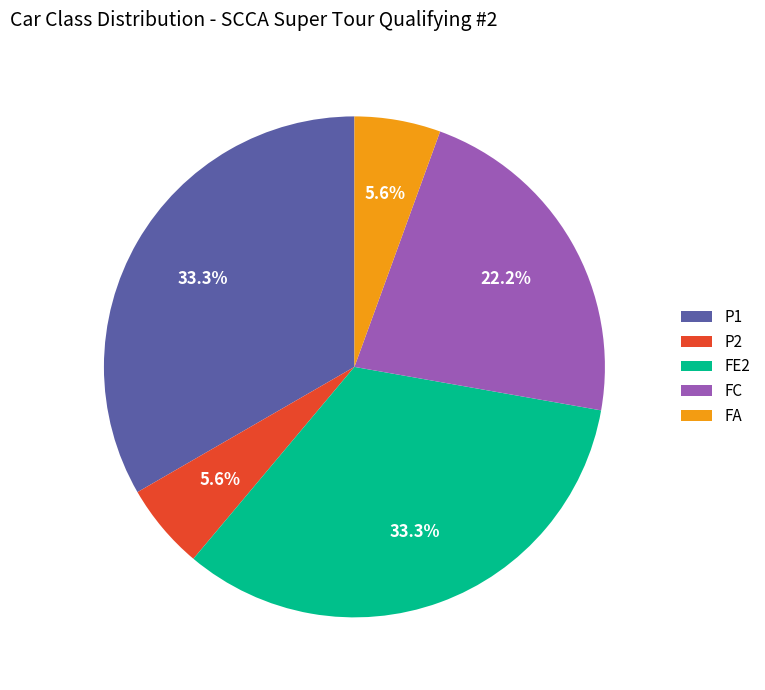

Do P1 and FC together represent more than half of the pie?

Yes